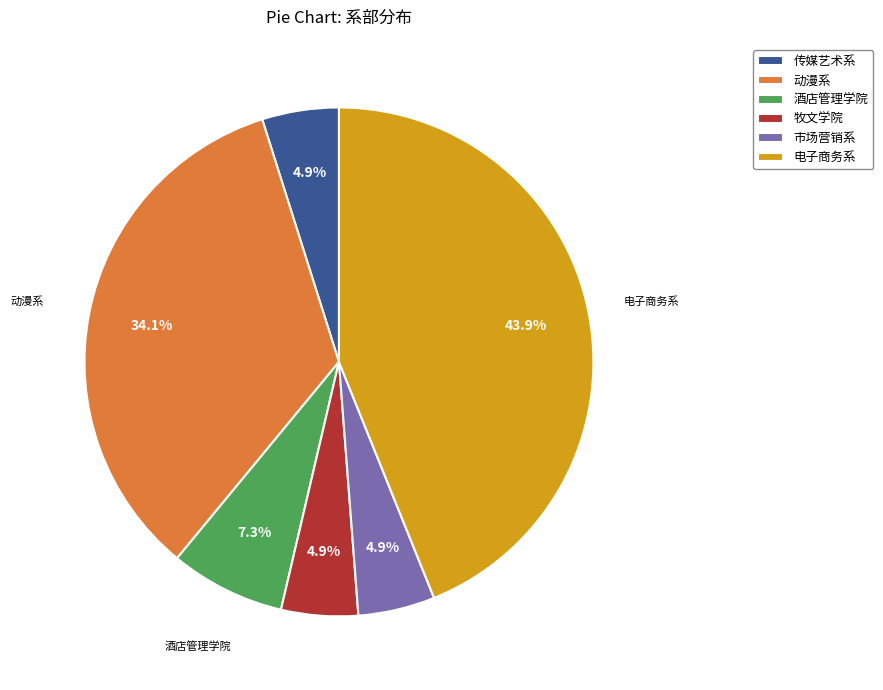

Is there any slice that represents more than half of the pie?

No